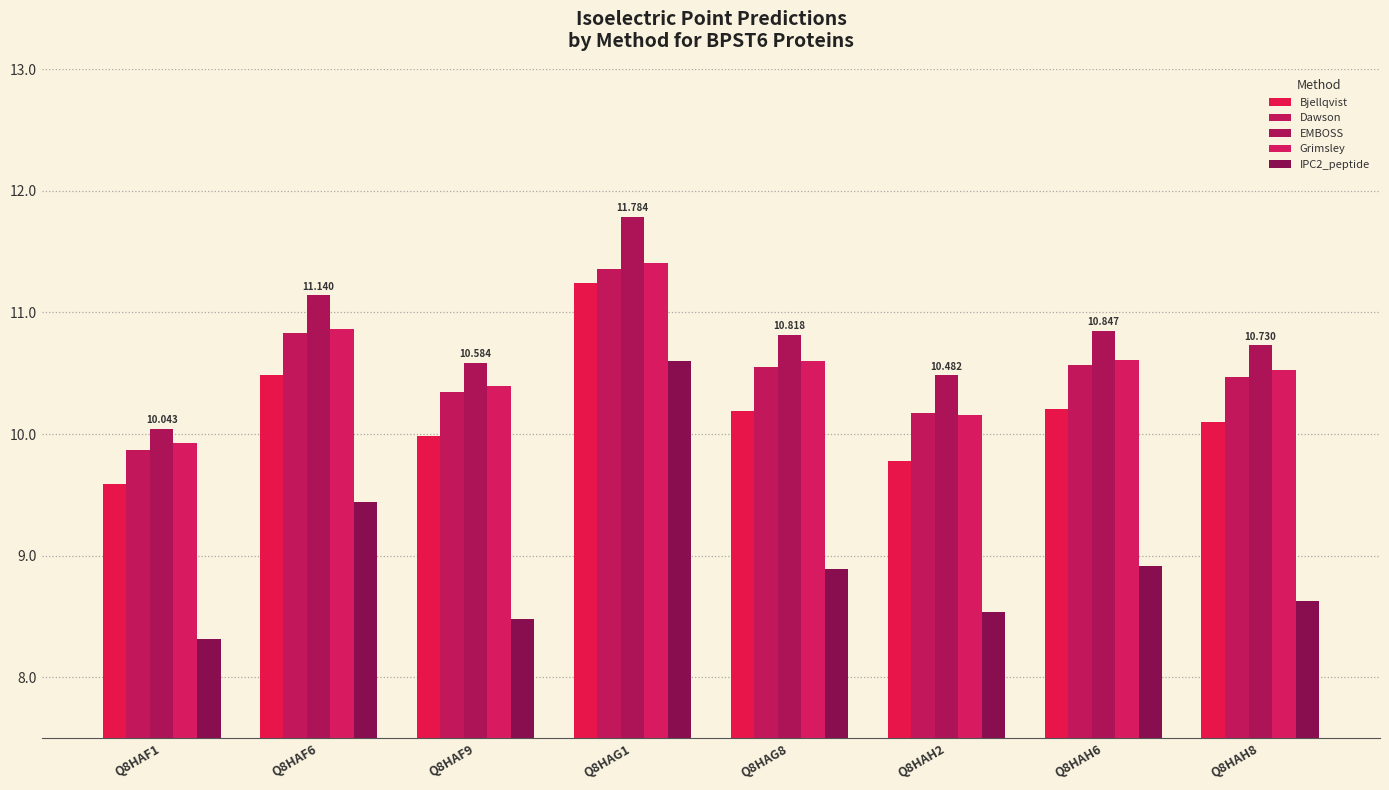

Between Q8HAH2 and Q8HAH8, which series saw the biggest shift?

Grimsley